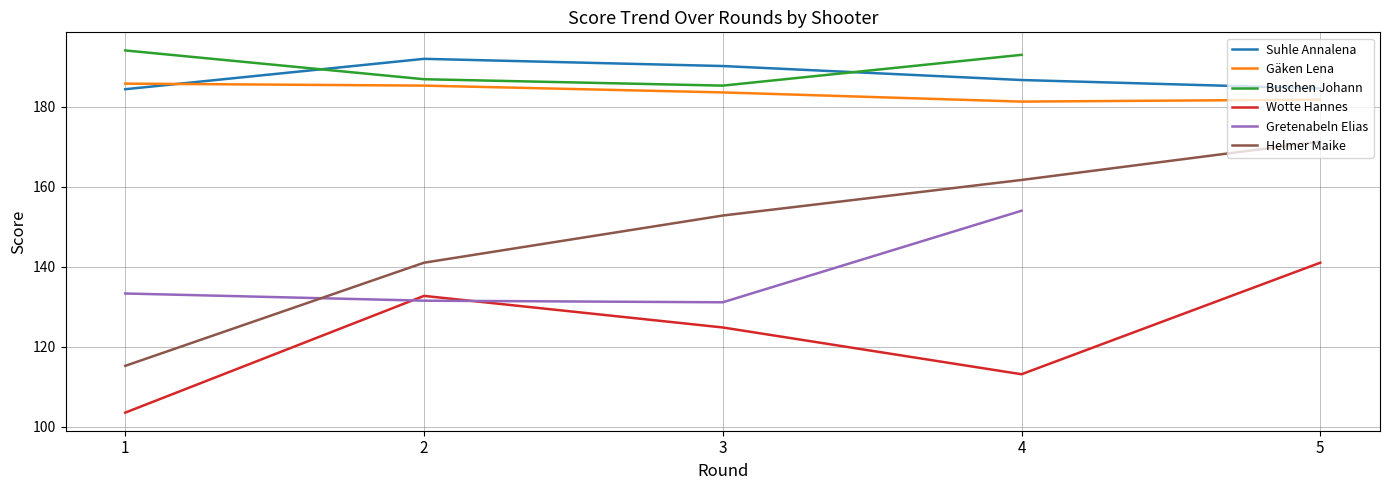

The value of Wotte Hannes at 5 is 141.0. True or false?

True